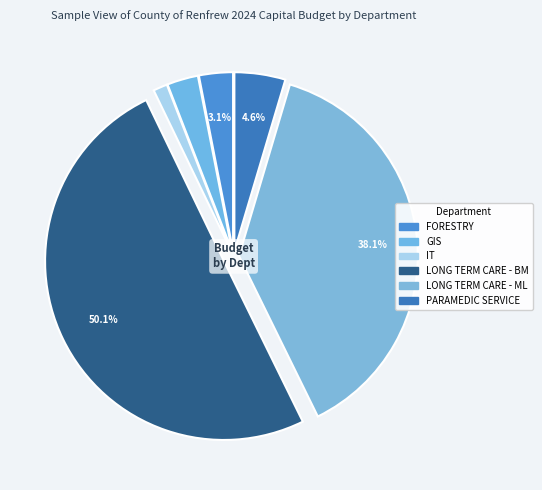

Count the number of slices in the pie.

6